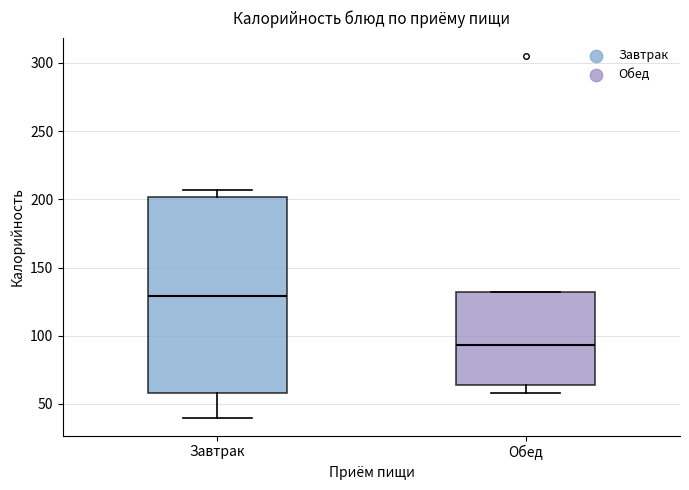

Reading left to right, read every box against the y-axis: the position of its median line, the range the box covers, and the ends of its whiskers. The values are not printed on the chart, so give them approximately, as read against the axis.

Завтрак: median 130, box 60 to 200, whiskers 40 to 205
Обед: median 95, box 65 to 130, whiskers 60 to 130